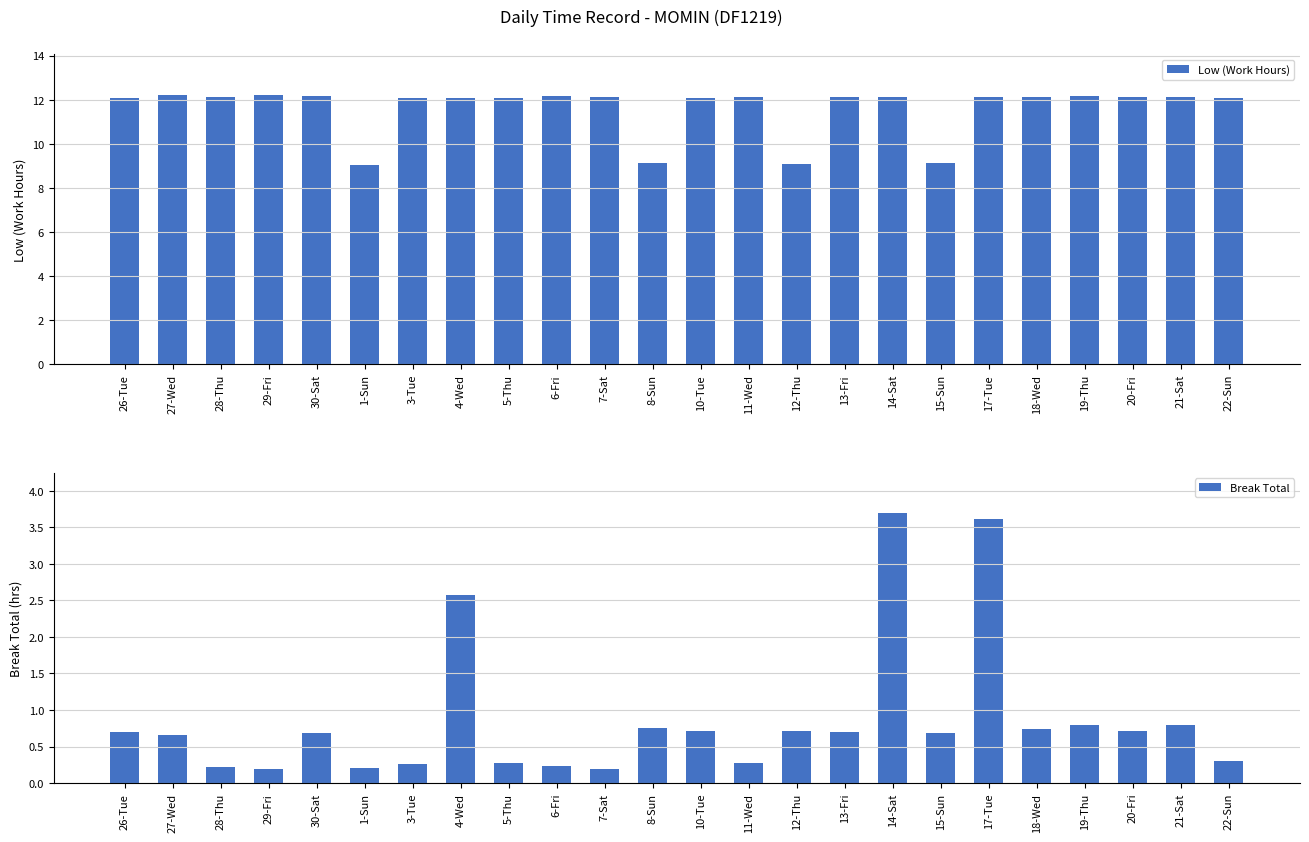

True or false: Break Total has a value of 0.7 at 13-Fri.

True